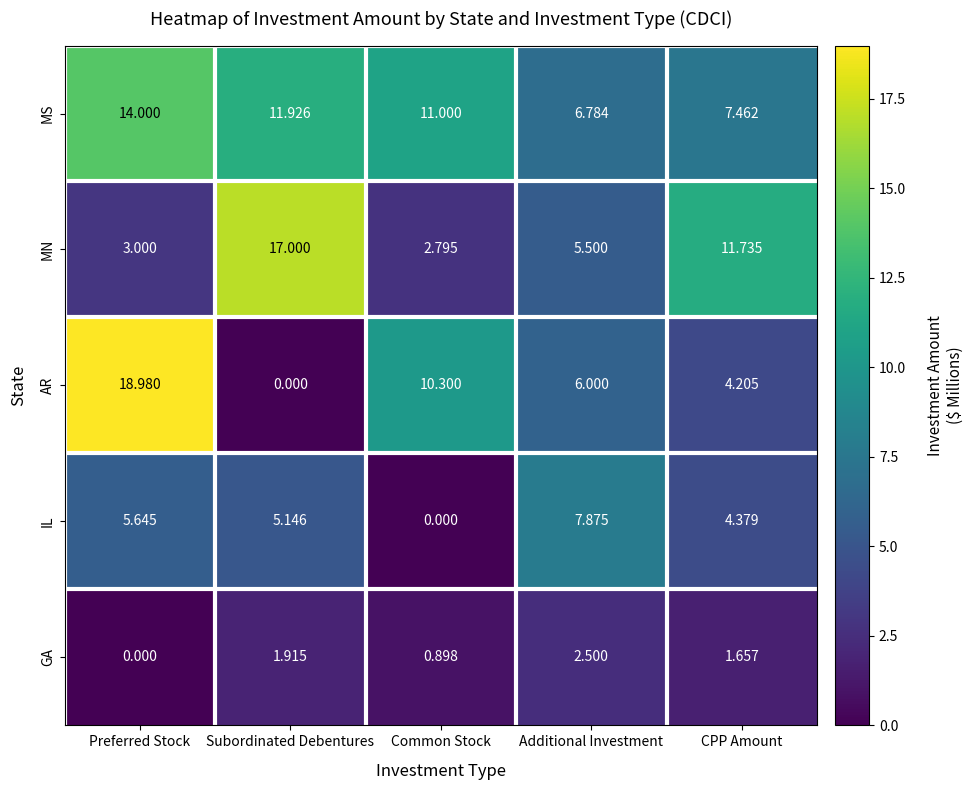

What is the difference between the highest and lowest values at CPP Amount?

10.1